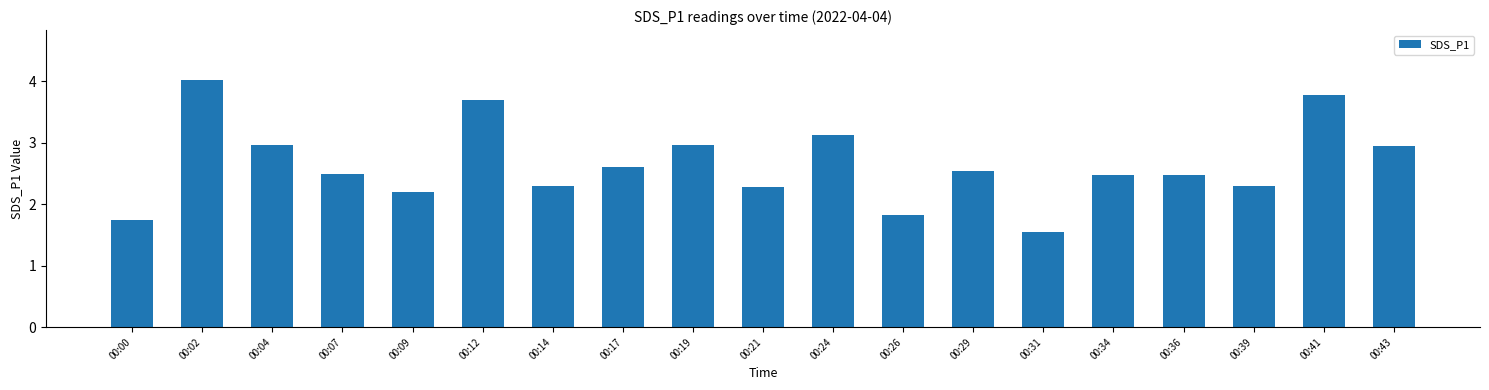

What is the change in value from 00:09 to 00:17?

+0.4